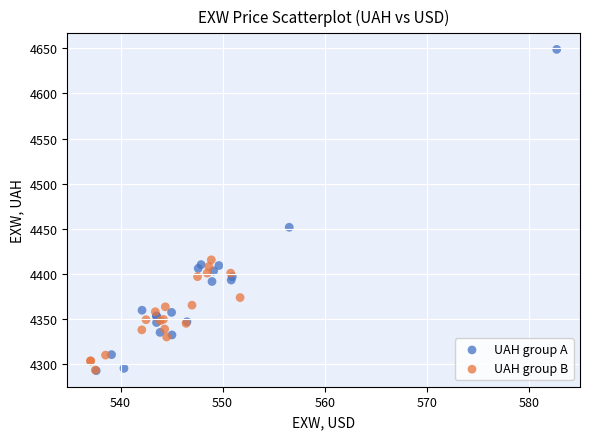

Which series contains the highest Y value?

UAH group A